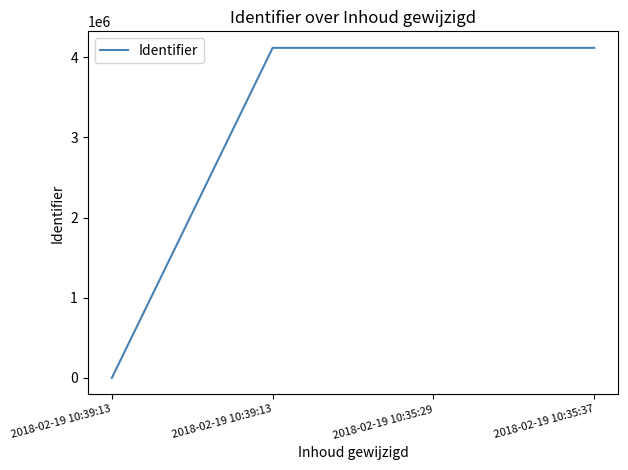

Read the value at 2018-02-19 10:35:29, to the nearest 100.

4118600